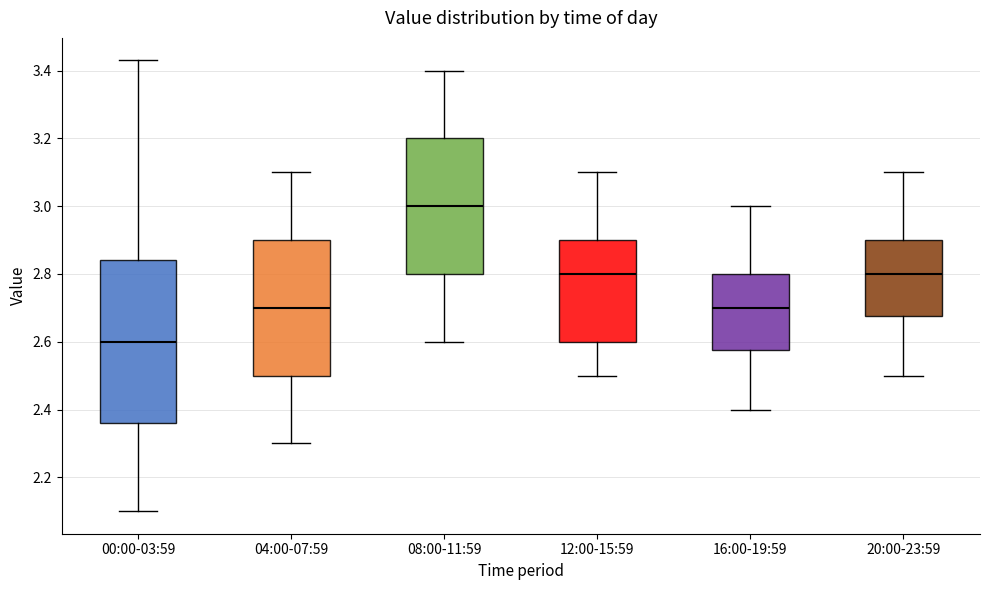

Where is the lower edge of the box for 16:00-19:59 on the y-axis? The values are not printed on the chart, so give them approximately, as read against the axis.

2.58